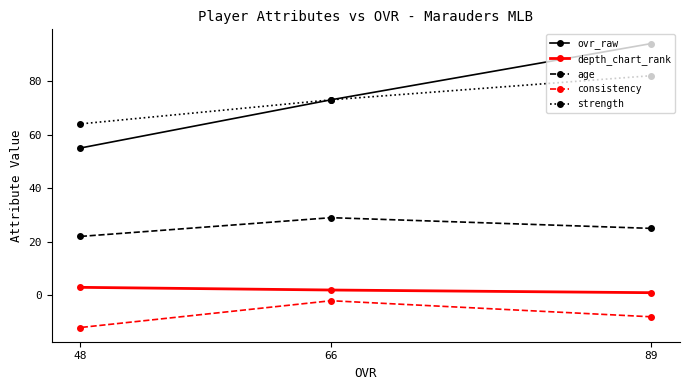

The age series shows 35 at 48. True or false?

False